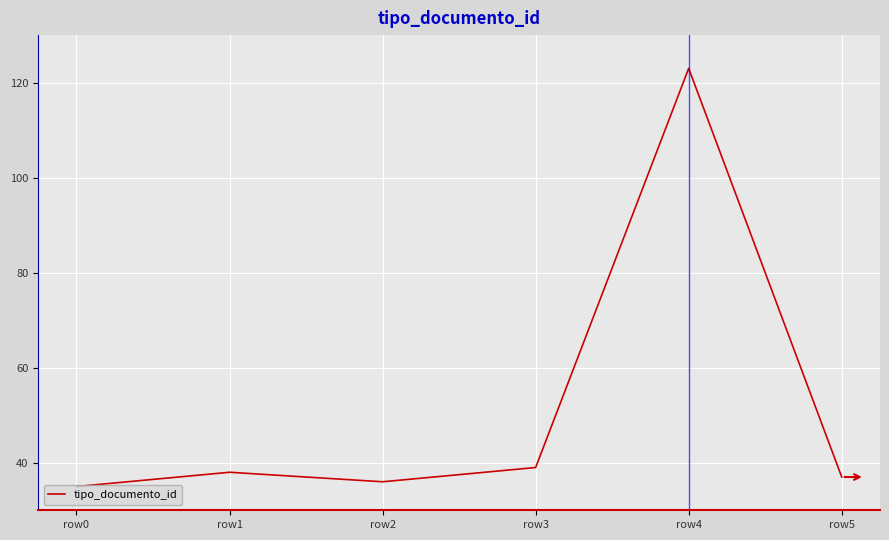

What is the greatest value displayed?

123